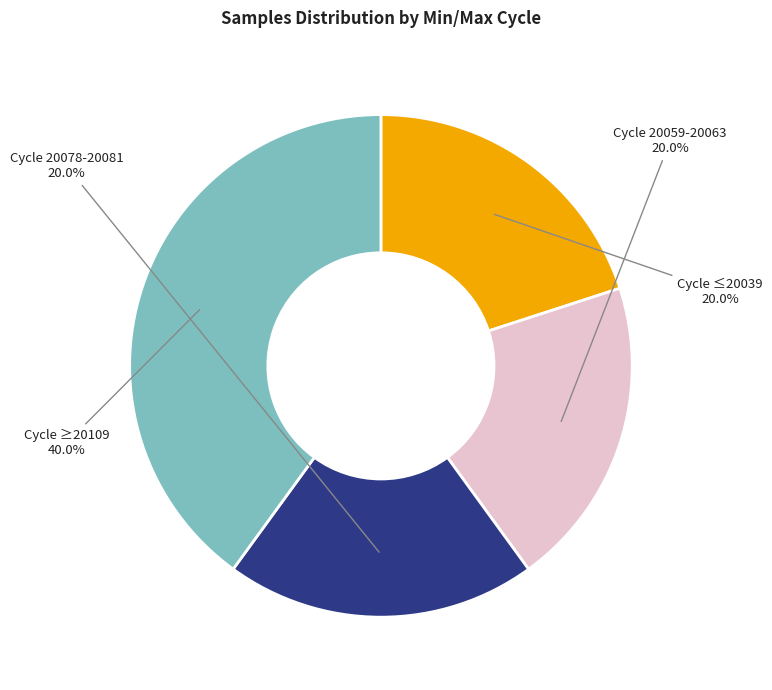

Is there any slice that represents more than half of the pie?

No